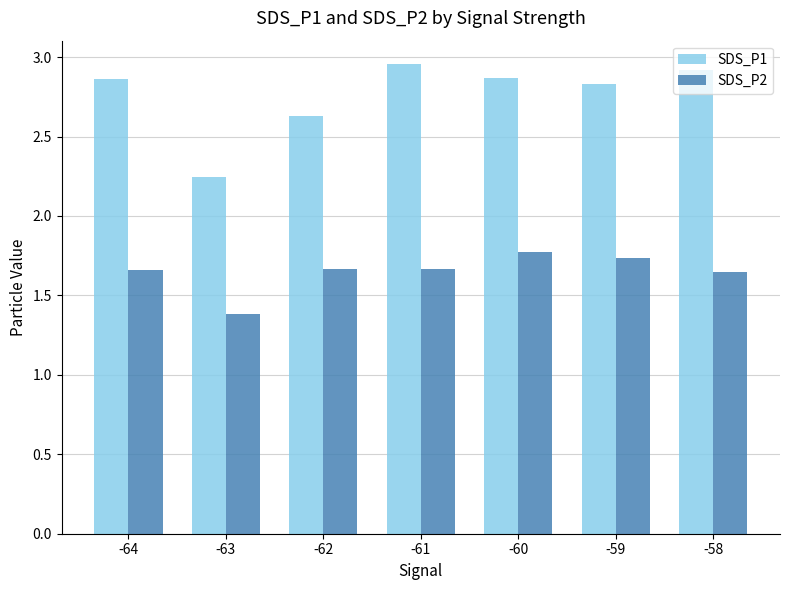

Which series has the largest total across all categories?

SDS_P1